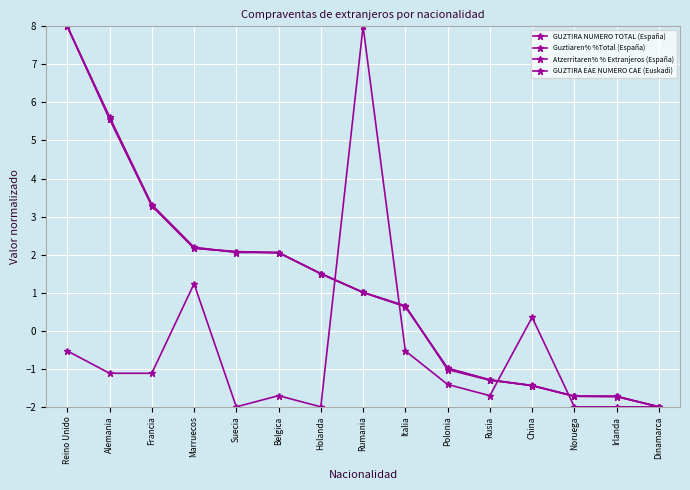

What is the sum of the Atzerritaren% % Extranjeros (España) values at Irlanda and Italia?

-1.1